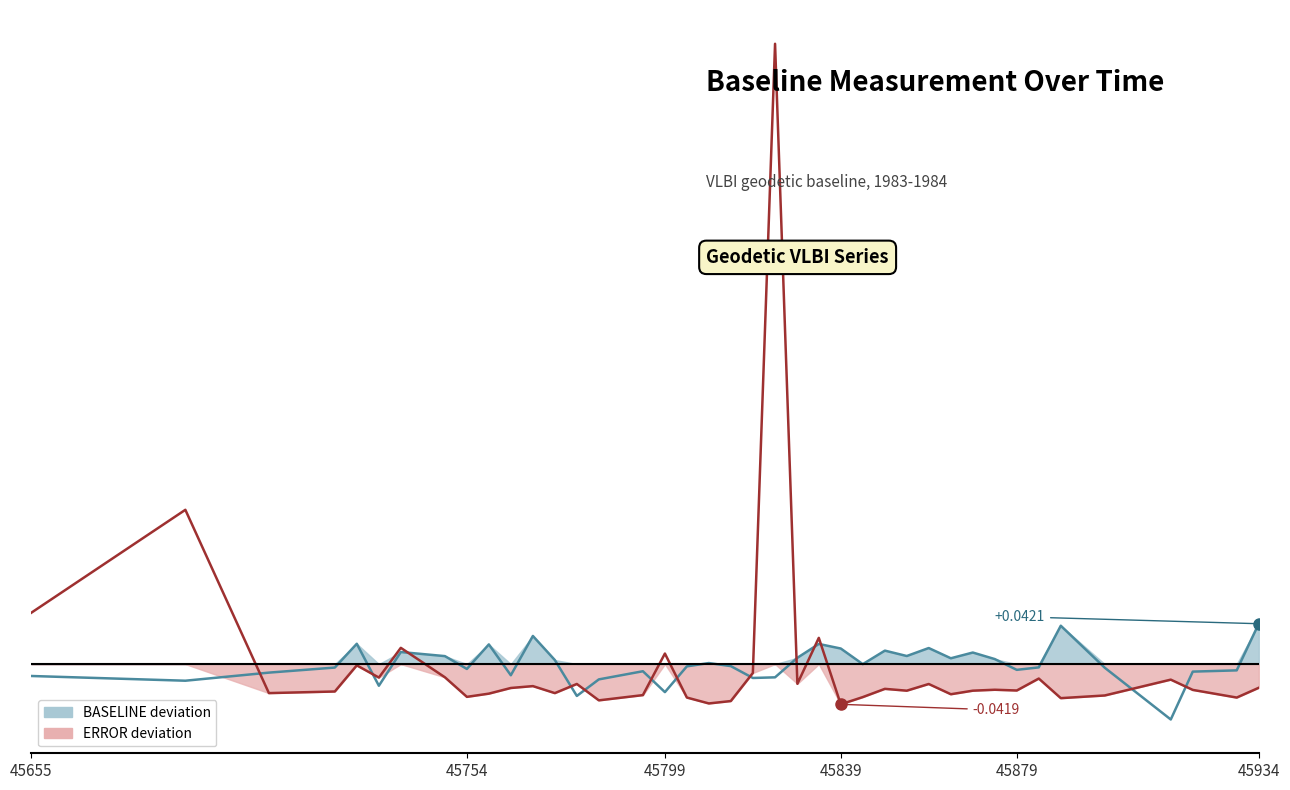

At how many categories does at least one series exceed 0?

22